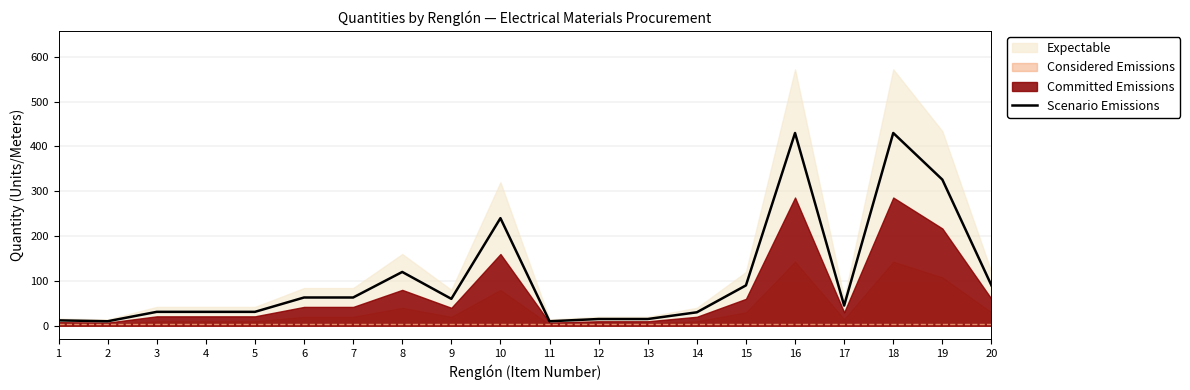

What is the minimum value shown in the chart?

10